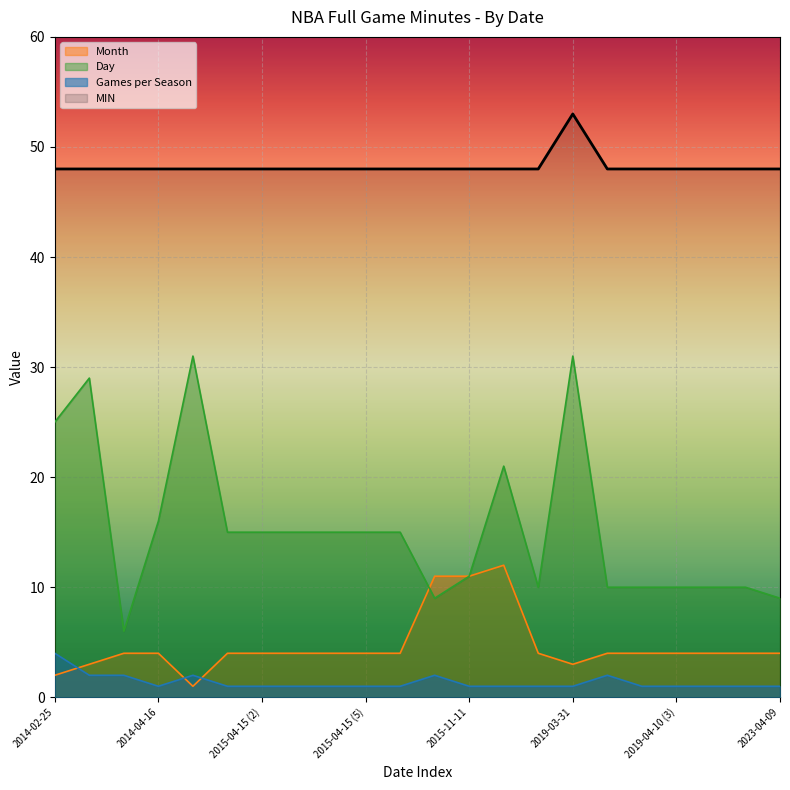

What is the highest value of the Month series?

12